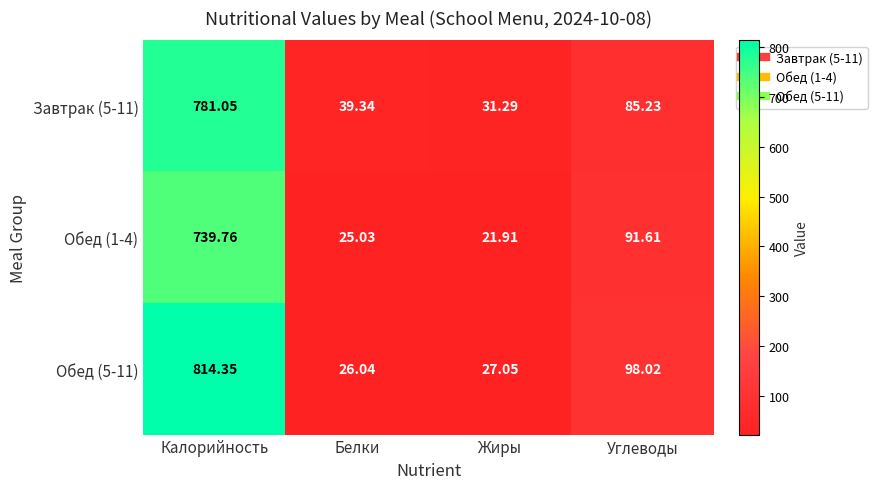

Which series has the widest spread of values?

Обед (5-11)